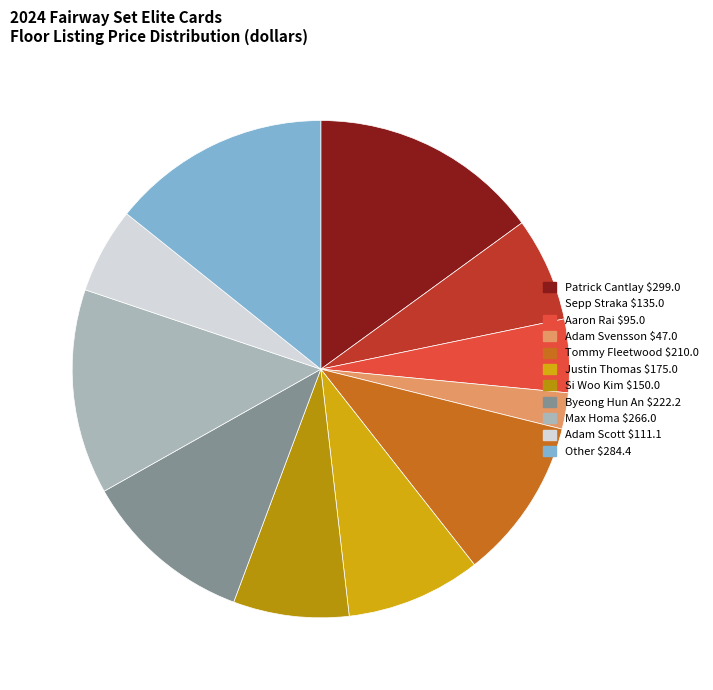

True or false: Max Homa accounts for 13% of the total.

True